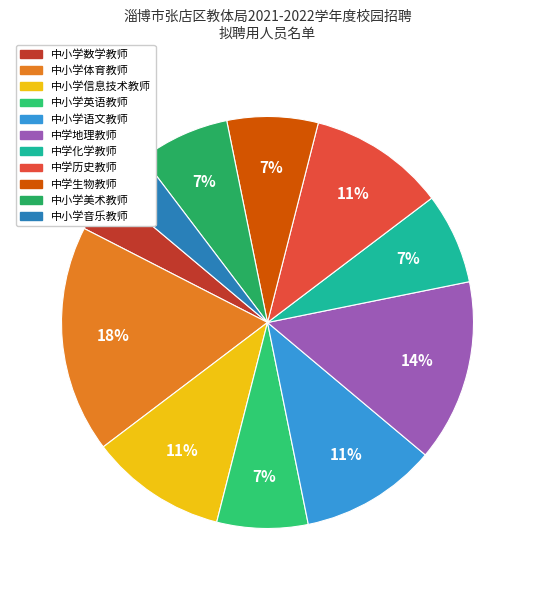

Count the number of slices in the pie.

11